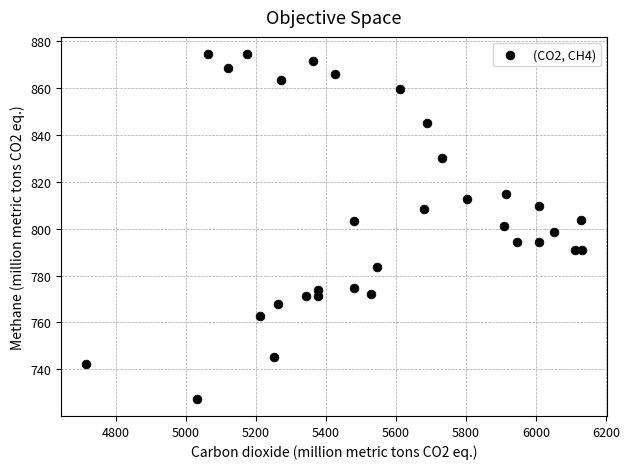

What is the range of X values (max minus min)?

1417.6